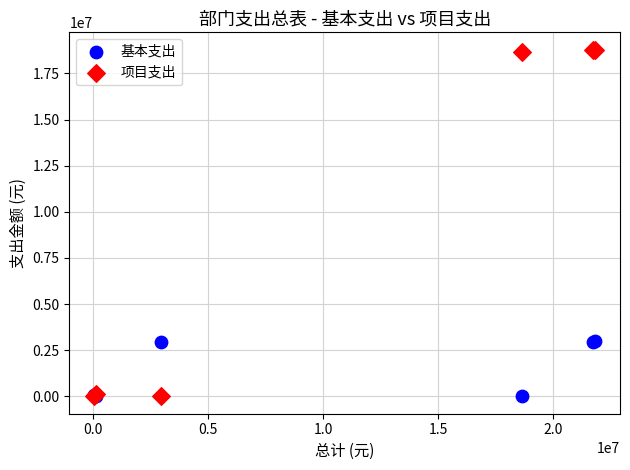

What are all the series names shown in the legend?

基本支出, 项目支出